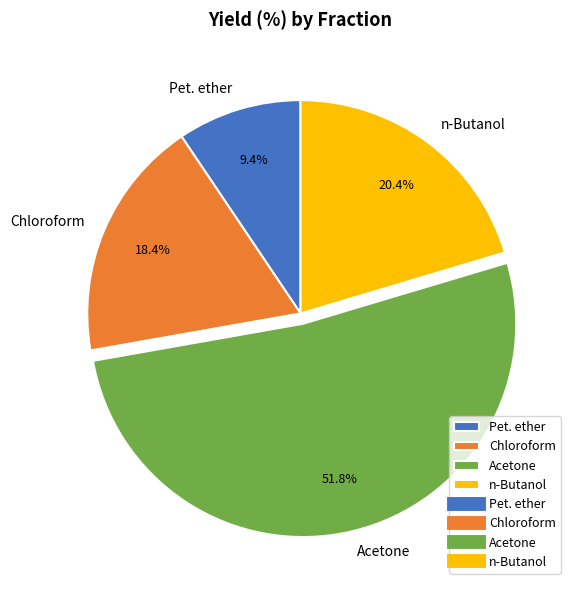

How much of the chart is everything except Acetone?

48.2%